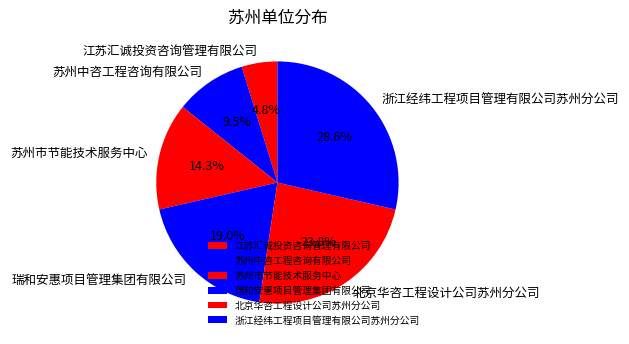

To the nearest percent, what is the difference between the largest and smallest slice percentages?

24%